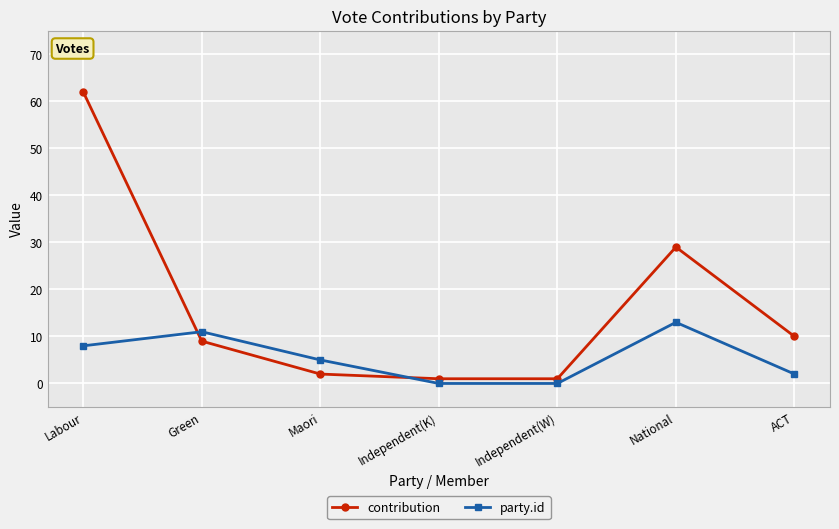

Rank the series by their maximum value, from highest to lowest.

contribution, party.id